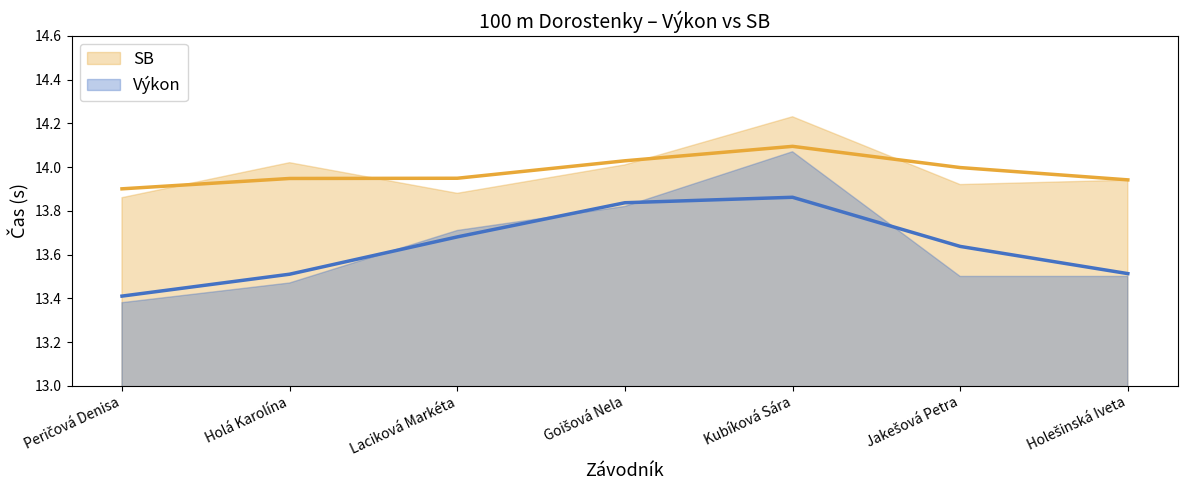

How many lines are shown in the chart?

2